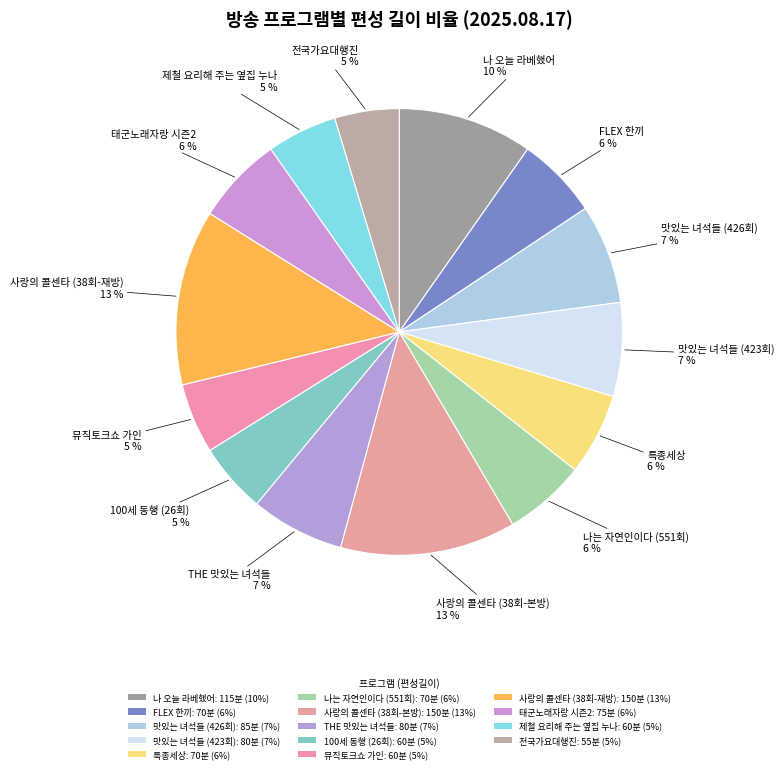

Combined, what portion of the pie is 특종세상 and 사랑의 콜센타 (38회-재방)?

18.6%